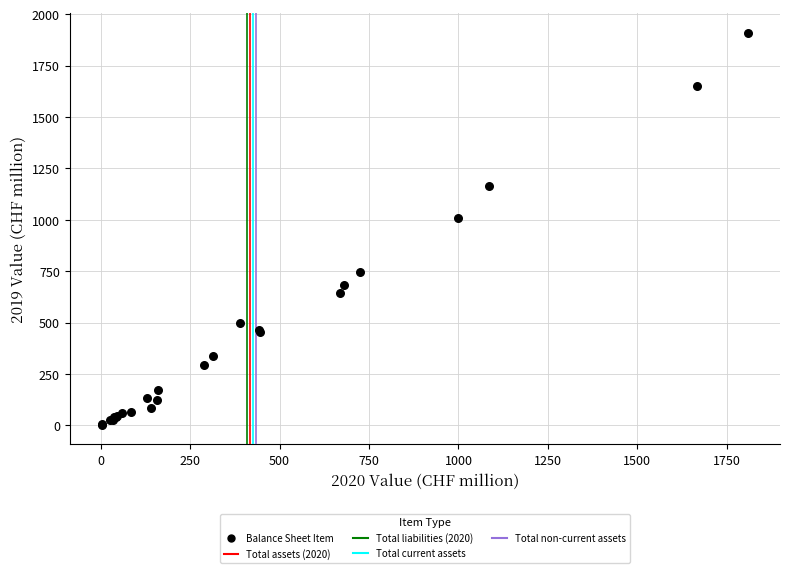

What Y value in the scatter plot is closest to 956?

1008.4